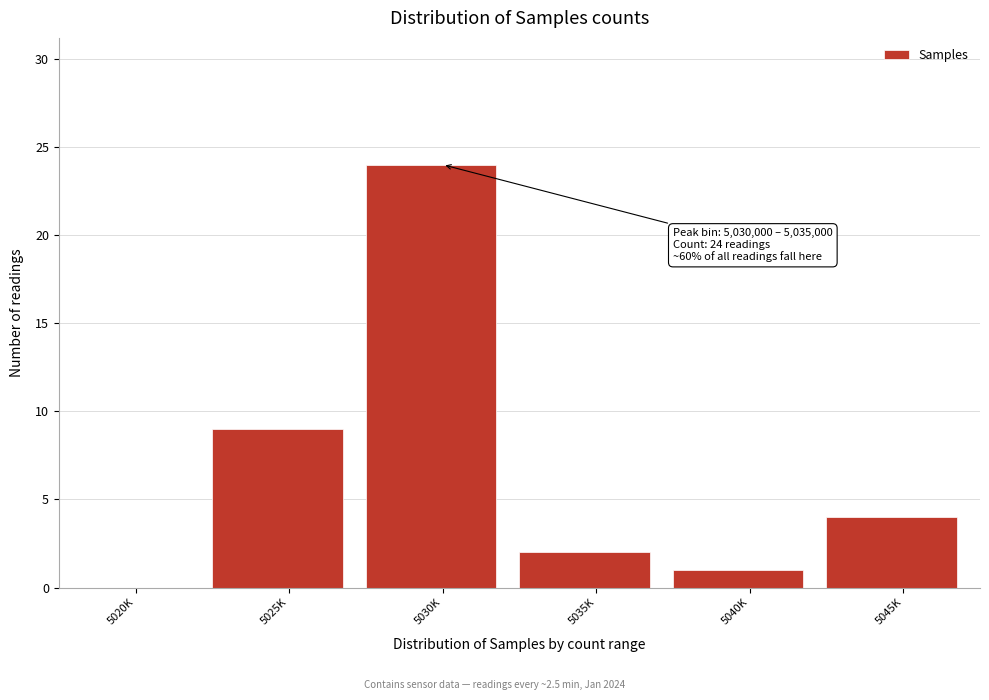

Reading left to right, transcribe all the data shown in this chart.

5020K=0	5025K=9	5030K=24	5035K=2	5040K=1	5045K=4